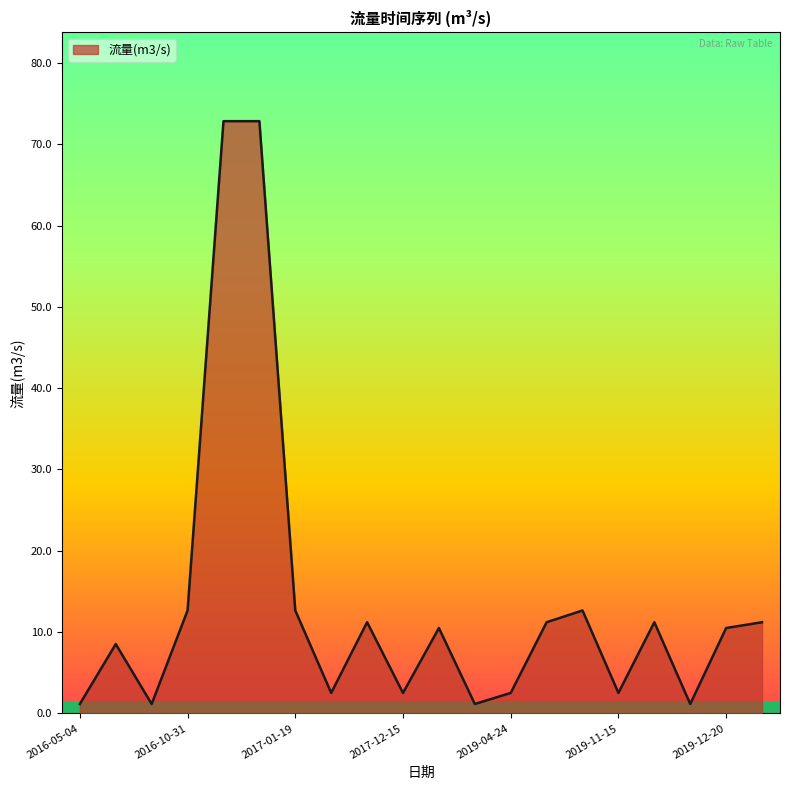

What is the difference between the maximum and minimum values?

71.7